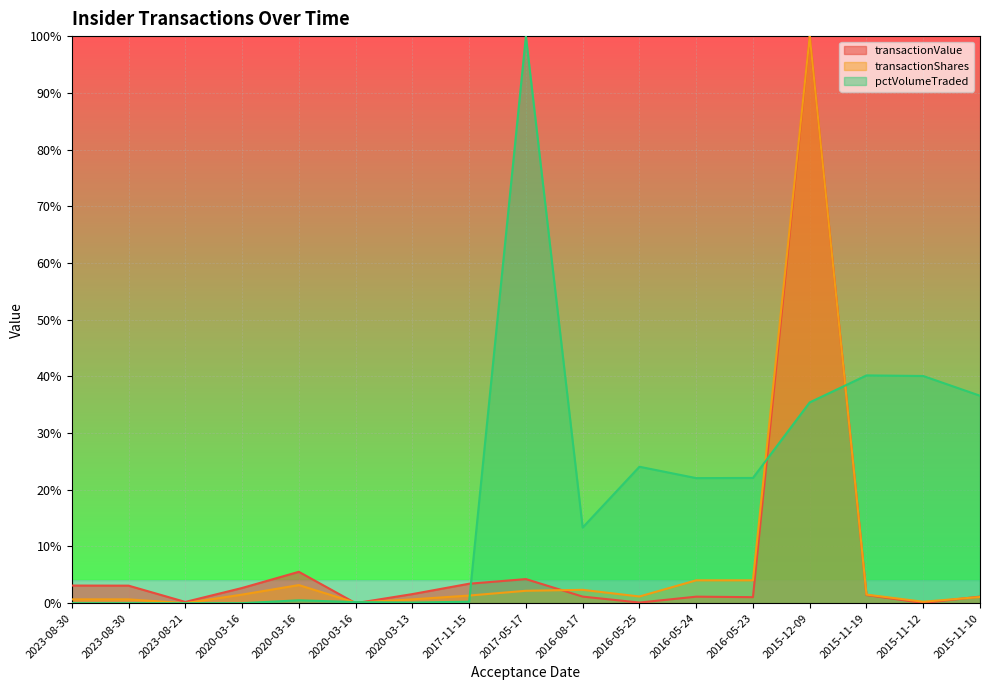

Is the value of pctVolumeTraded at 2016-08-17 greater than the value of transactionShares at 2020-03-16?

Yes